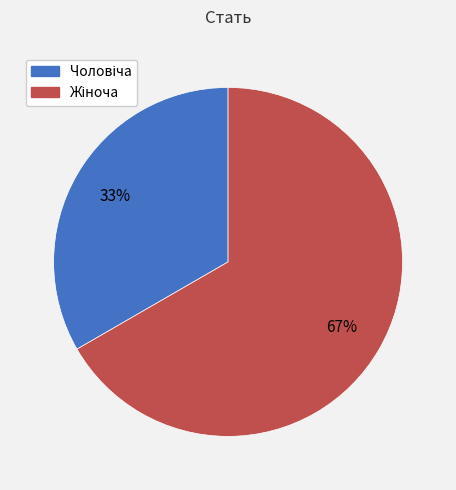

Does any single category account for the majority?

Yes